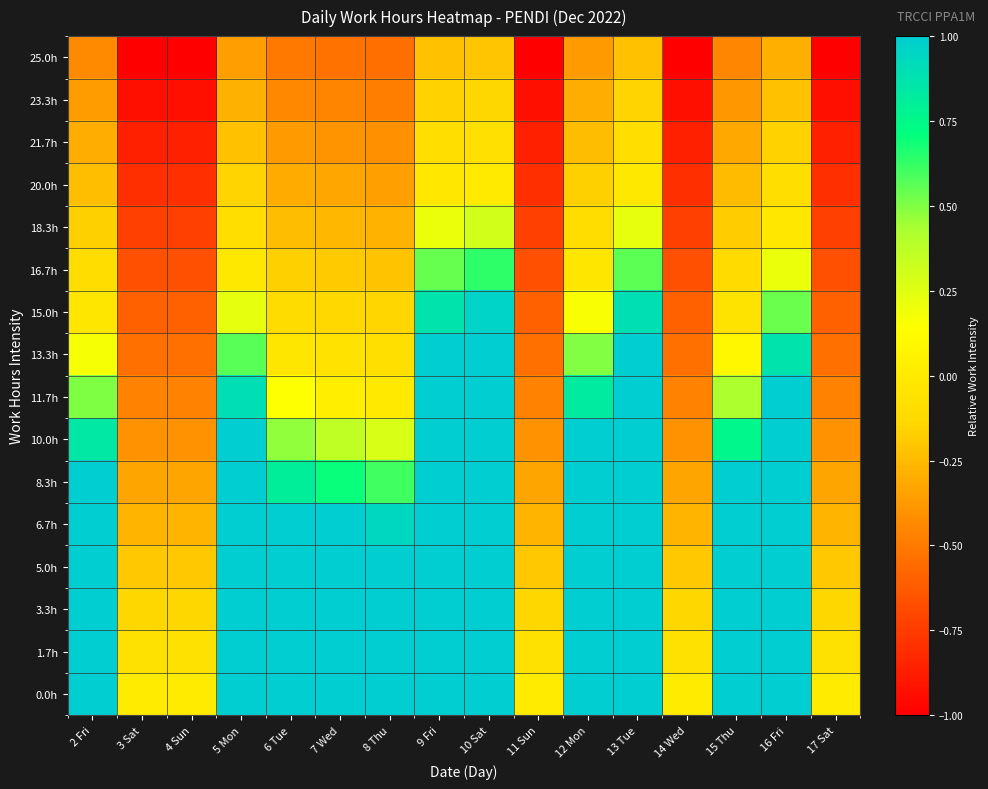

What is the total value across all series at 9 Fri?

10.1